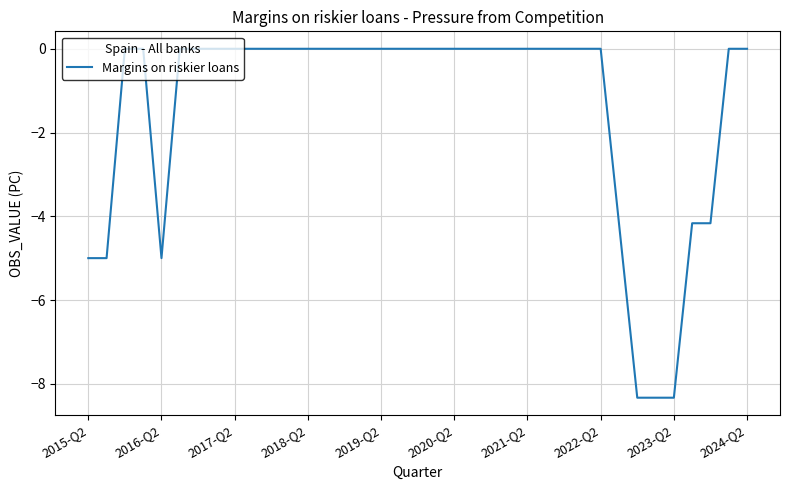

What is the minimum value shown in the chart?

-8.3